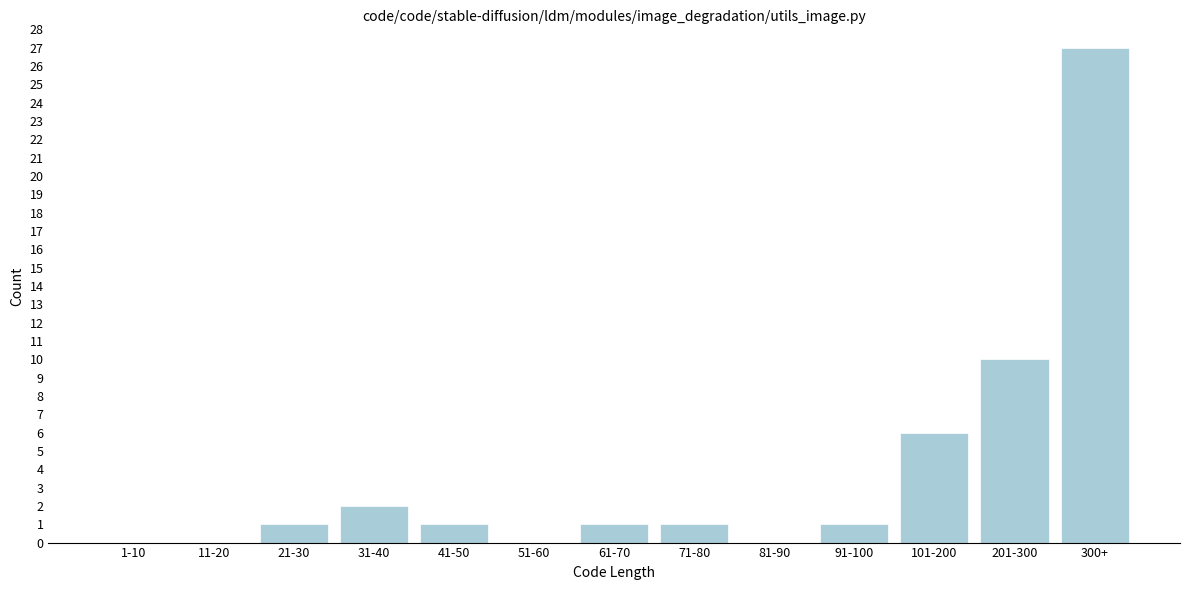

Reading right to left, transcribe all the data shown in this chart.

300+=27	201-300=10	101-200=6	91-100=1	81-90=0	71-80=1	61-70=1	51-60=0	41-50=1	31-40=2	21-30=1	11-20=0	1-10=0